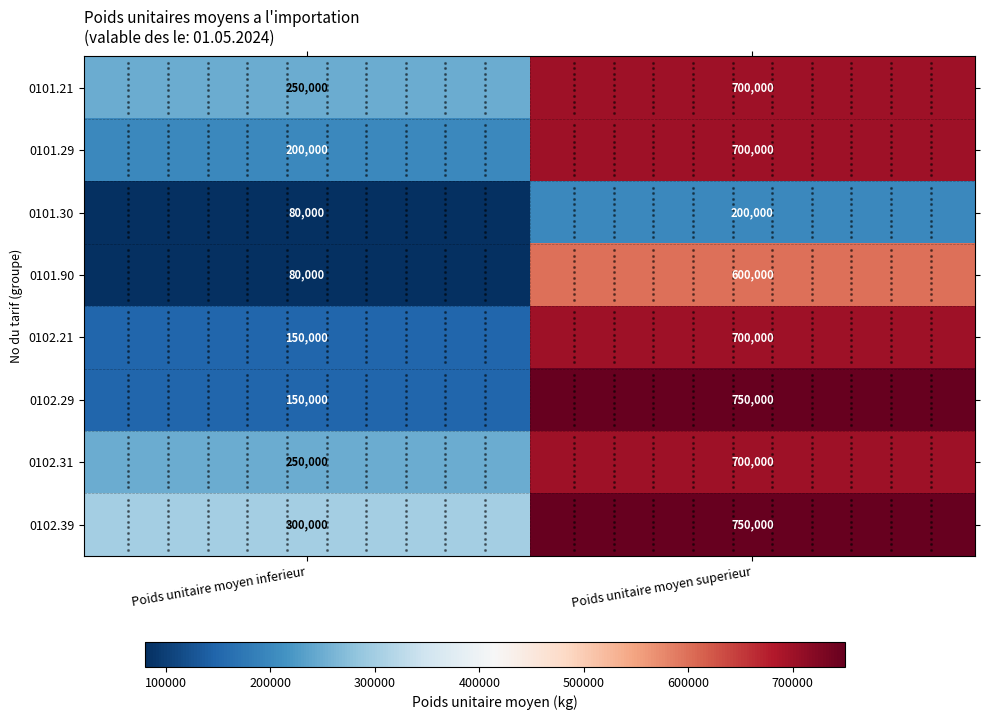

What is the minimum value shown in the chart?

80000